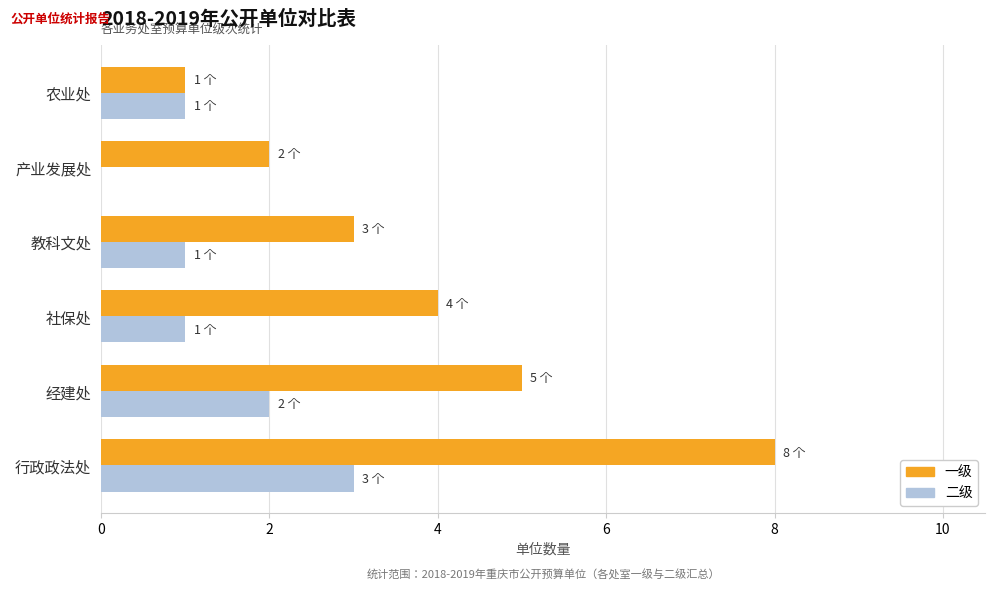

What is the sum of the 一级 values at 教科文处 and 行政政法处?

11